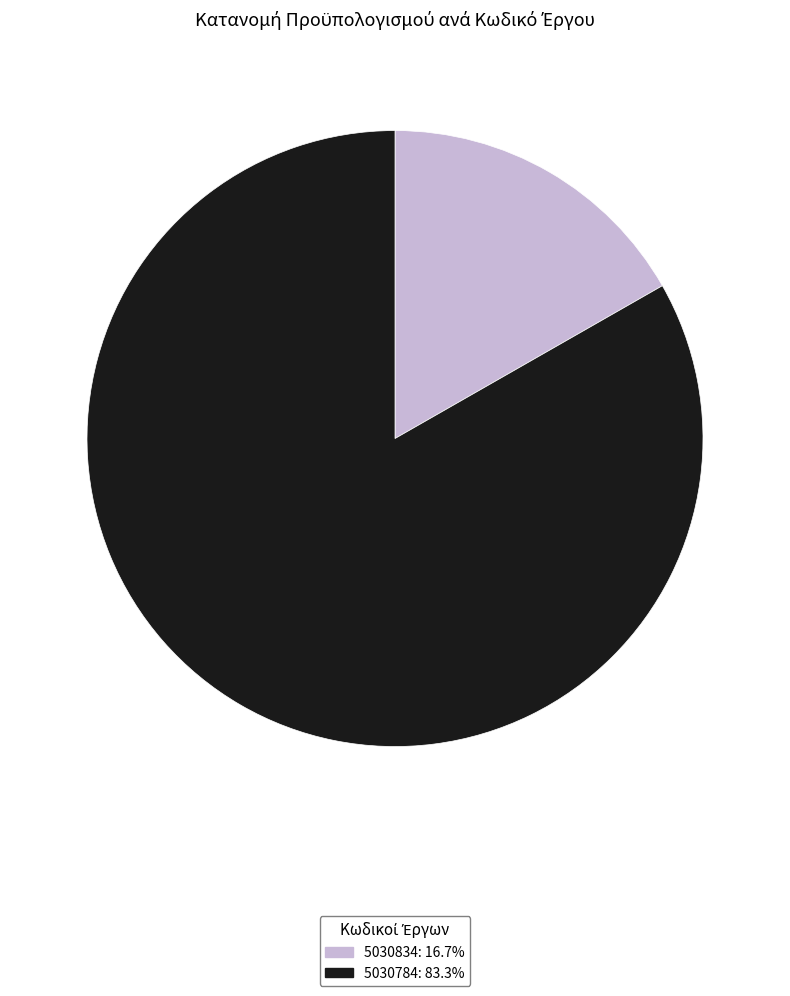

Is the sum of 5030784 and 5030834 greater than half?

Yes